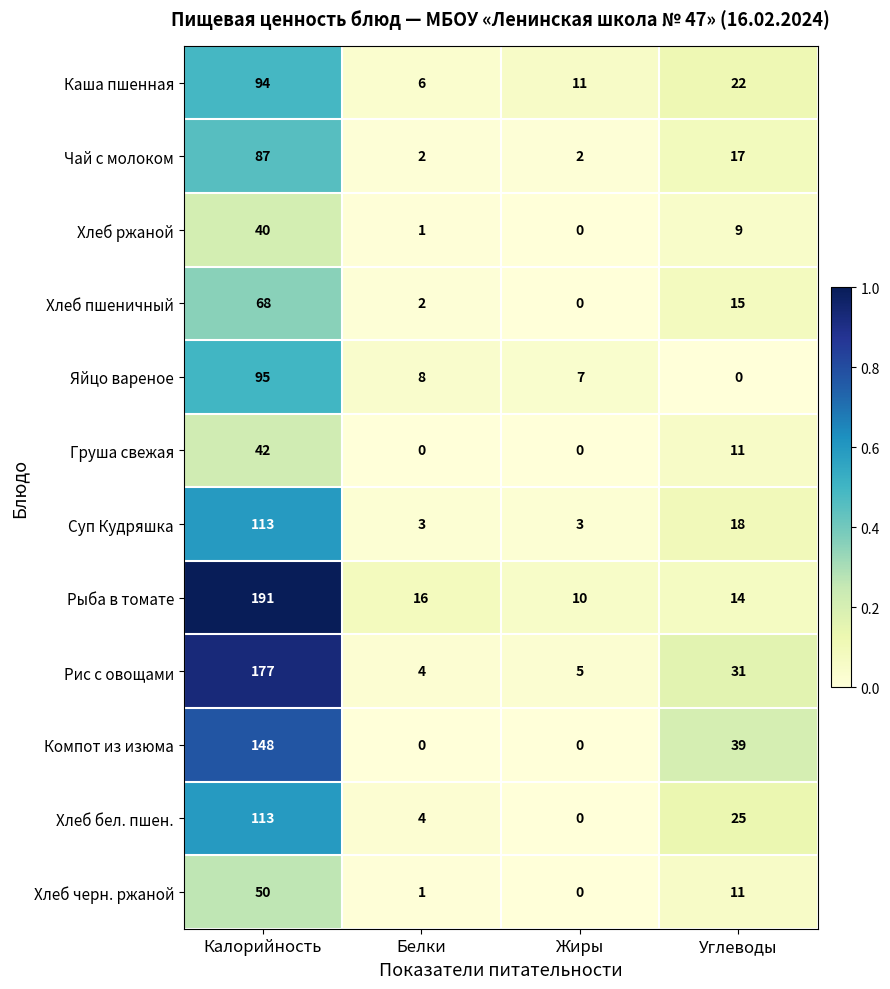

At how many categories does at least one series exceed 0?

4